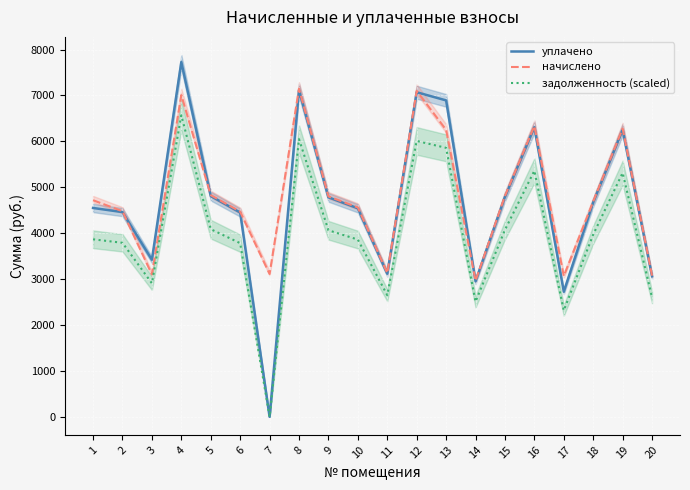

What are all the series names shown in the legend?

уплачено, начислено, задолженность (scaled)